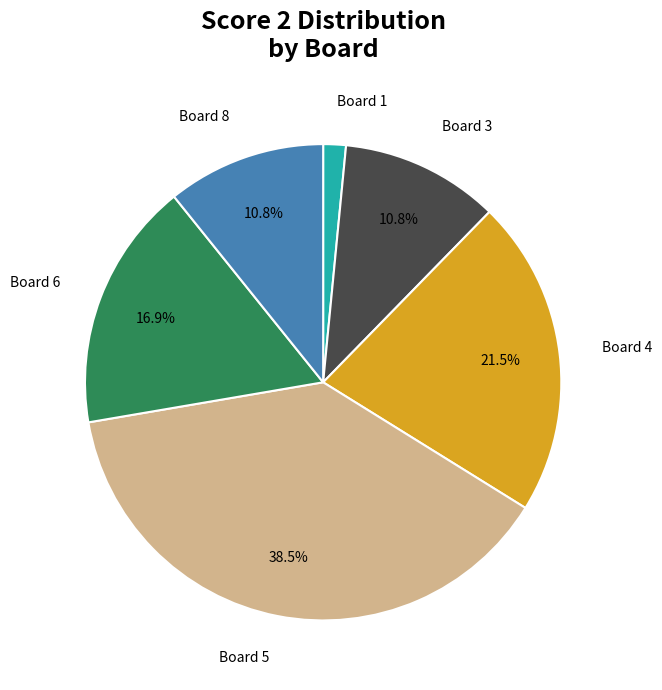

To the nearest percent, what is the difference between the Board 8 and Board 4 slice percentages?

11%